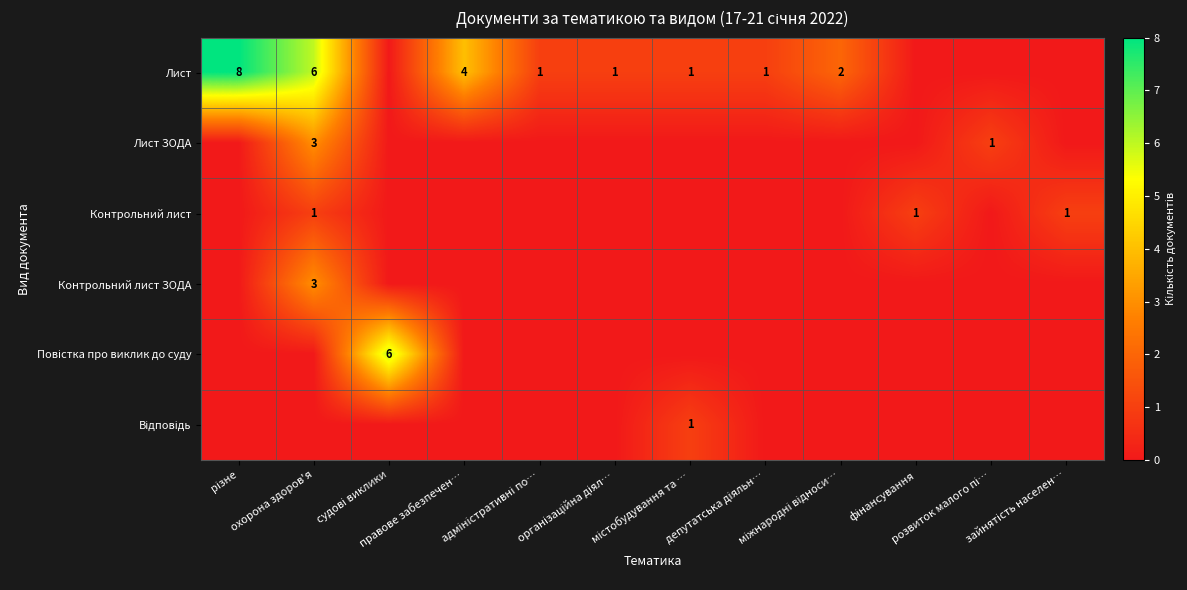

Is it true that Відповідь equals 0 at депутатська діяльн…?

True